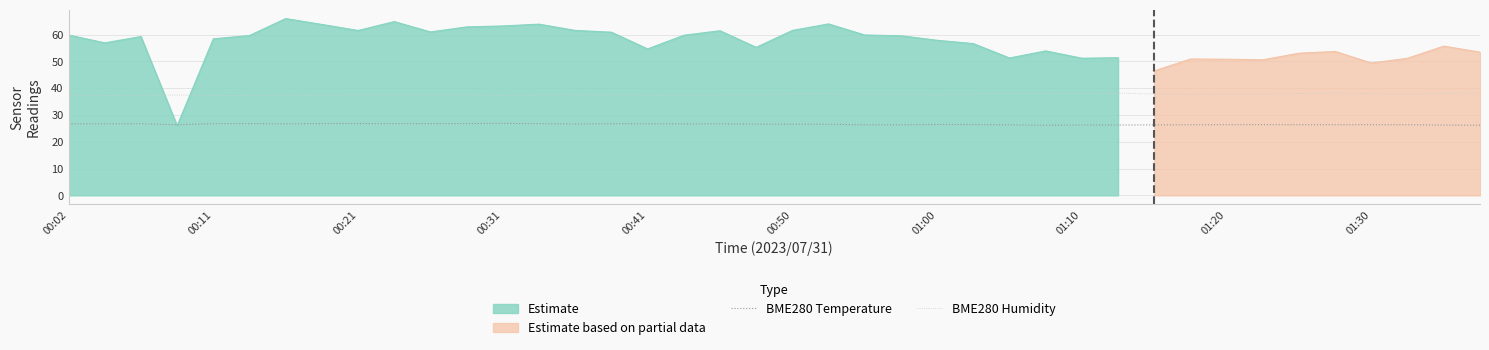

True or false: BME280 Humidity and BME280 Temperature intersect in this chart.

False